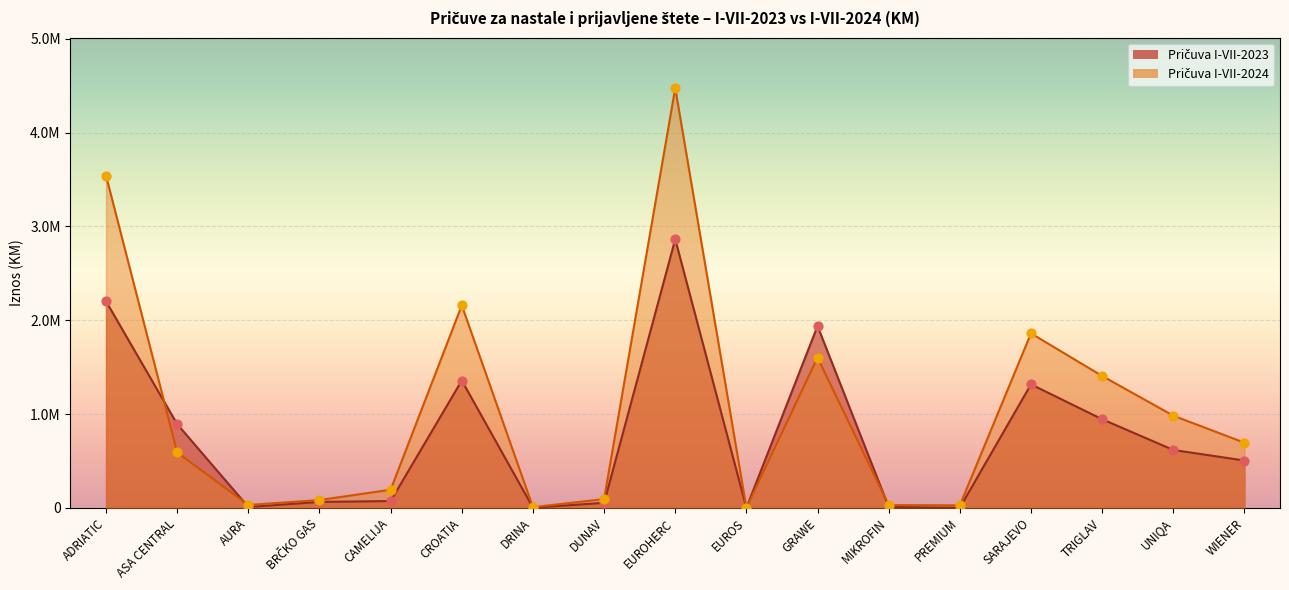

Which series contains the lowest Y value?

Pričuva I-VII-2023